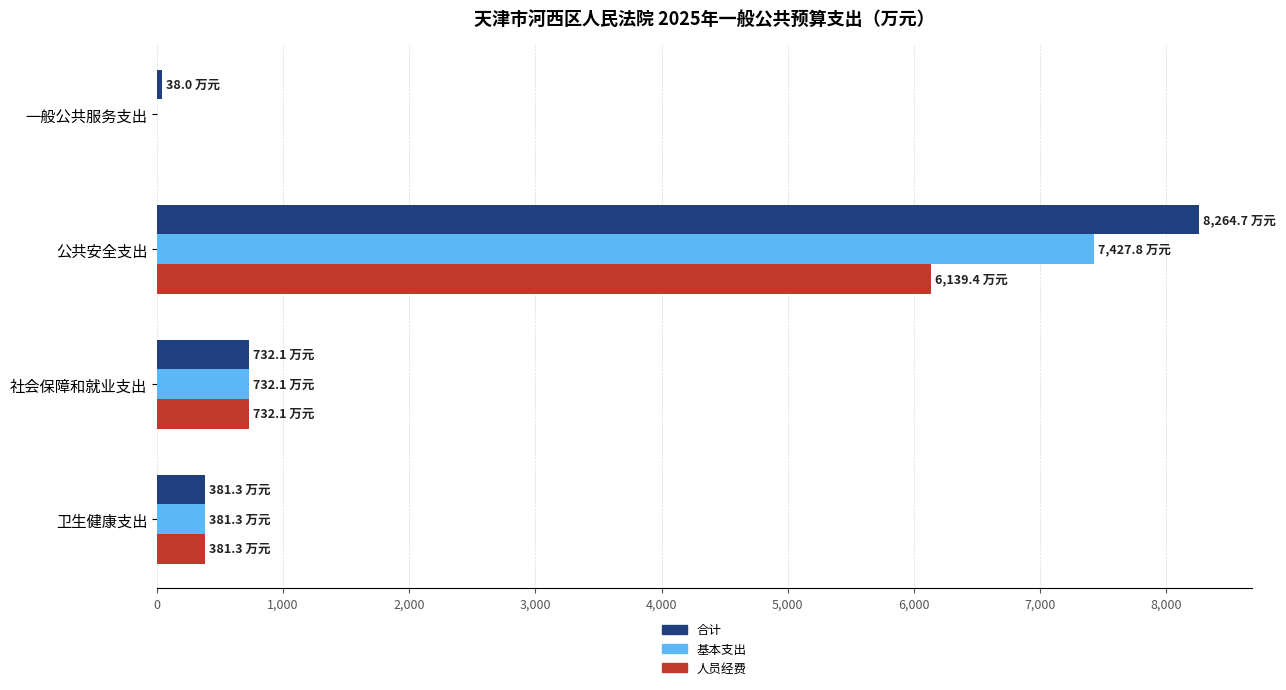

What value does the 合计 series have at 公共安全支出?

8264.7